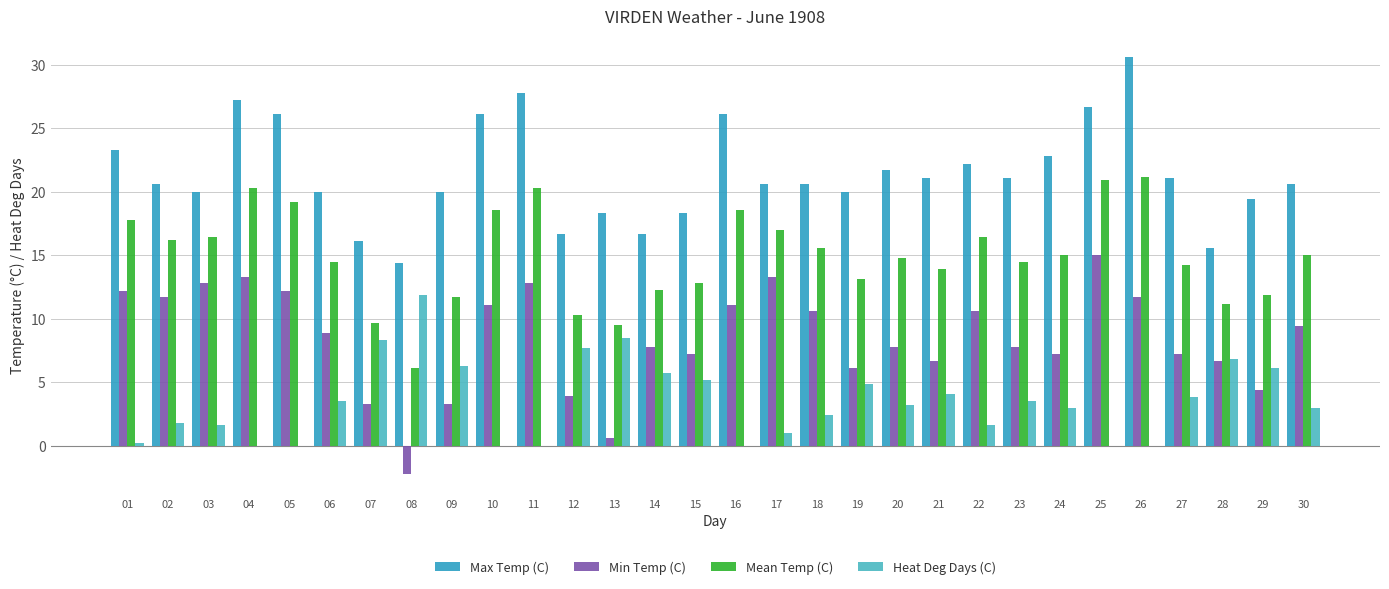

Is the value of Min Temp (C) at 18 greater than the value of Heat Deg Days (C) at 10?

Yes